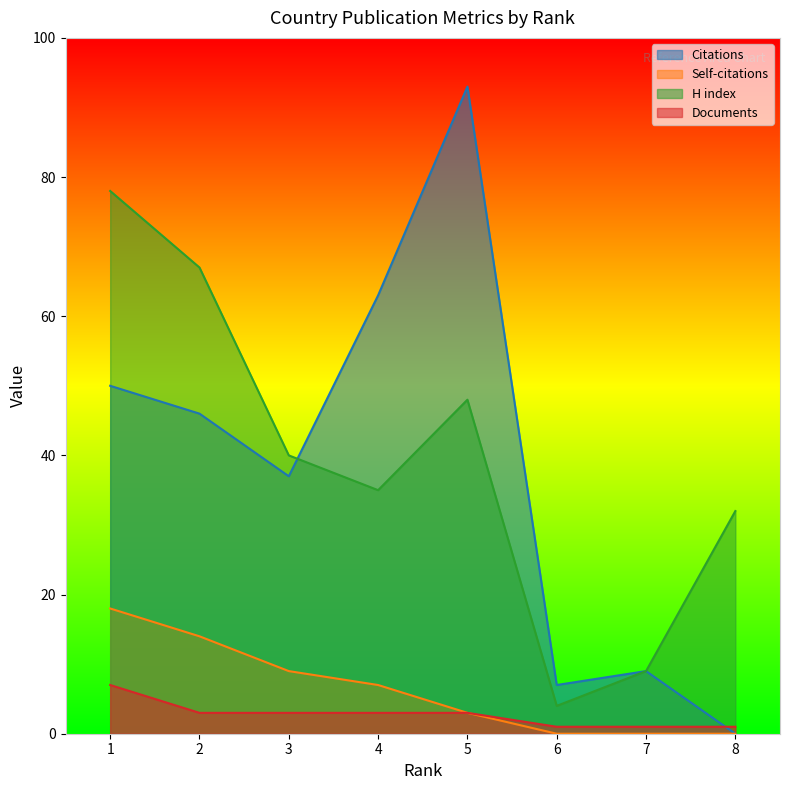

List the series in order of their peak value, lowest first.

Documents, Self-citations, H index, Citations